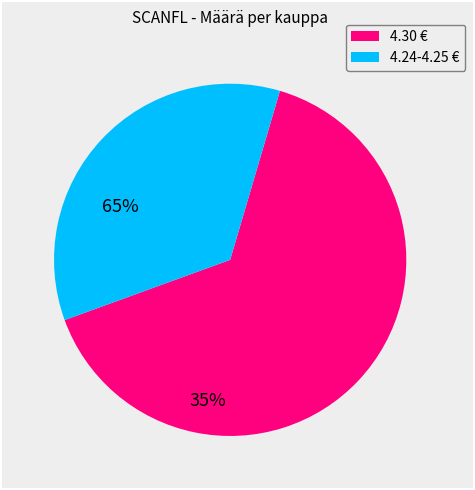

Rank the categories by value from lowest to highest.

4.24-4.25 €, 4.30 €